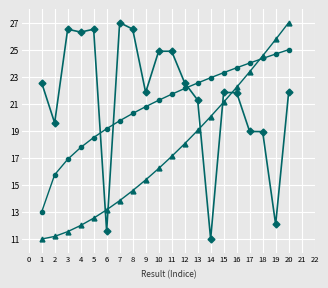

What is the total value across all series at 7?

60.6